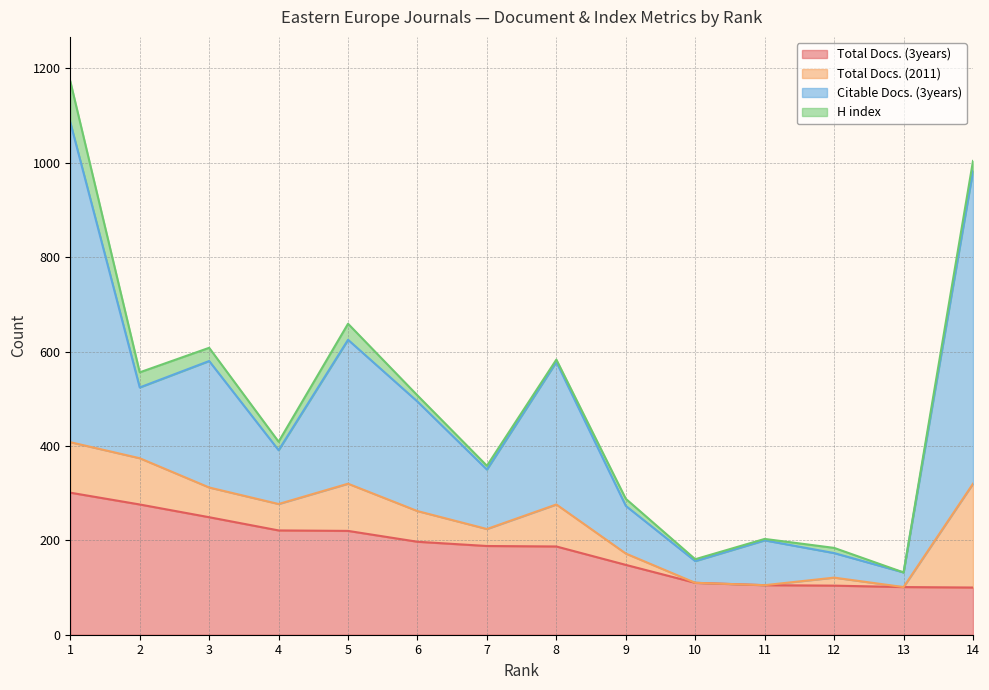

Is the value of Total Docs. (2011) at 12 greater than the value of Citable Docs. (3years) at 5?

No